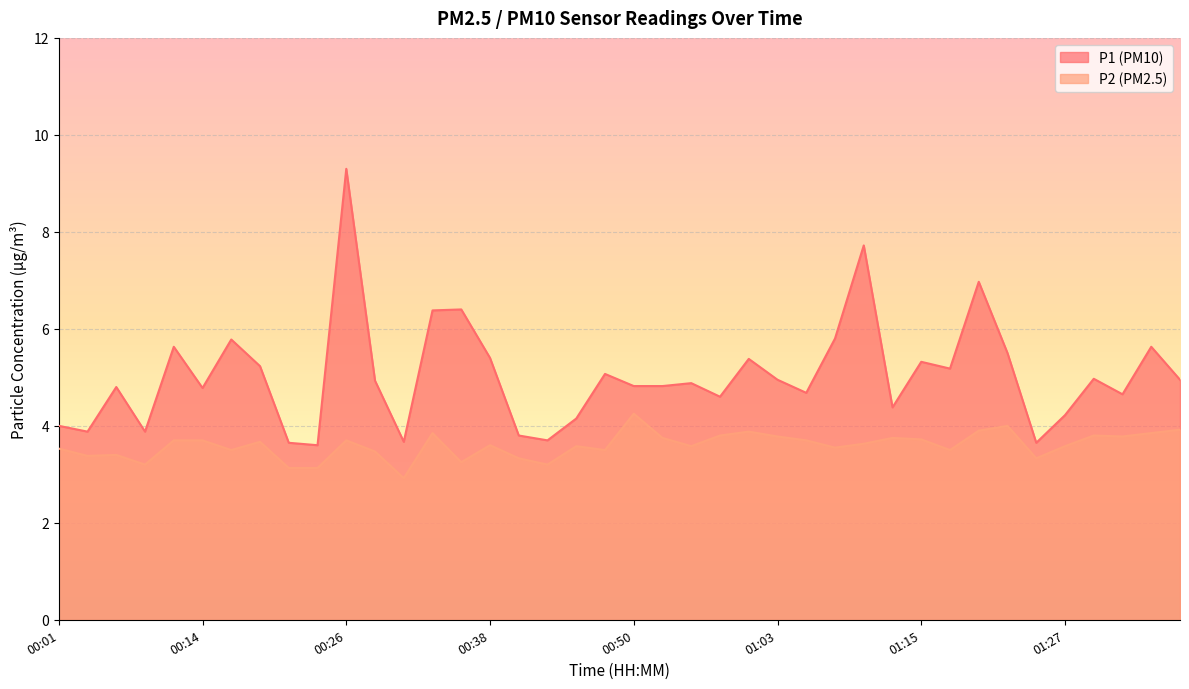

Reading left to right, list all the values displayed in this chart.

P1: 00:01=4.0	00:04=3.9	00:06=4.8	00:09=3.9	00:11=5.6	00:14=4.8	00:16=5.8	00:19=5.2	00:21=3.6	00:23=3.6	00:26=9.3	00:28=4.9	00:31=3.7	00:33=6.4	00:36=6.4	00:38=5.4	00:40=3.8	00:43=3.7	00:45=4.2	00:48=5.1	00:50=4.8	00:53=4.8	00:55=4.9	00:58=4.6	01:00=5.4	01:03=5.0	01:05=4.7	01:07=5.8	01:10=7.7	01:13=4.4	01:15=5.3	01:18=5.2	01:20=7.0	01:23=5.5	01:25=3.6	01:27=4.2	01:30=5.0	01:32=4.7	01:35=5.6	01:37=5.0
P2: 00:01=3.5	00:04=3.4	00:06=3.4	00:09=3.2	00:11=3.7	00:14=3.7	00:16=3.5	00:19=3.7	00:21=3.1	00:23=3.1	00:26=3.7	00:28=3.5	00:31=2.9	00:33=3.9	00:36=3.2	00:38=3.6	00:40=3.3	00:43=3.2	00:45=3.6	00:48=3.5	00:50=4.2	00:53=3.8	00:55=3.6	00:58=3.8	01:00=3.9	01:03=3.8	01:05=3.7	01:07=3.5	01:10=3.6	01:13=3.8	01:15=3.7	01:18=3.5	01:20=3.9	01:23=4.0	01:25=3.3	01:27=3.6	01:30=3.8	01:32=3.8	01:35=3.9	01:37=3.9